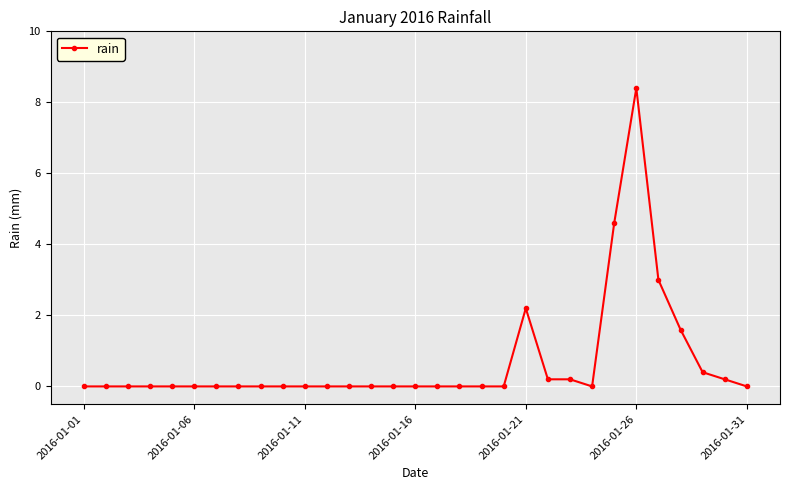

How many distinct data groups are displayed?

1